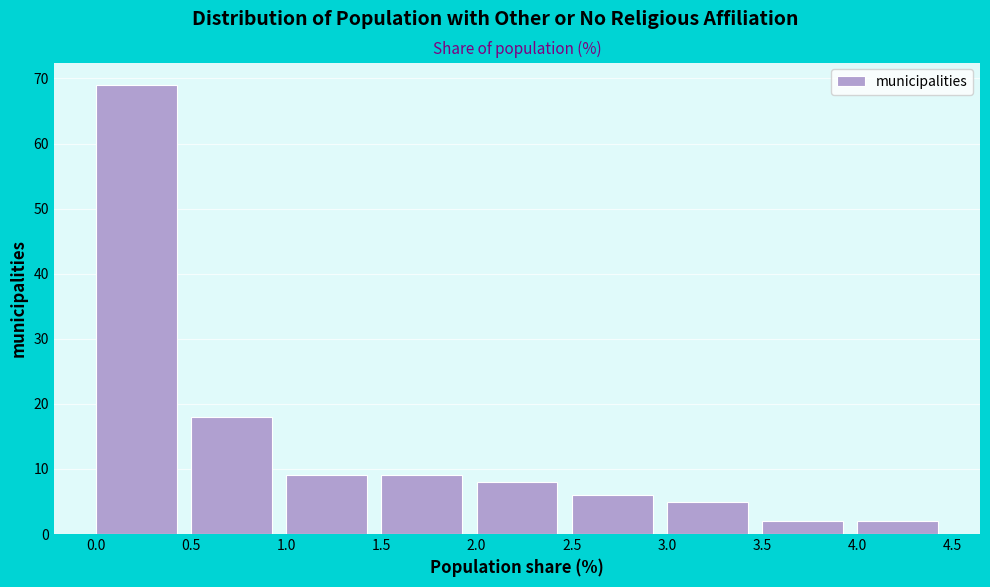

What is the height of the bar covering 3.0 to 3.5 on the x-axis? The values are not printed on the chart, so give them approximately, as read against the axis.

5